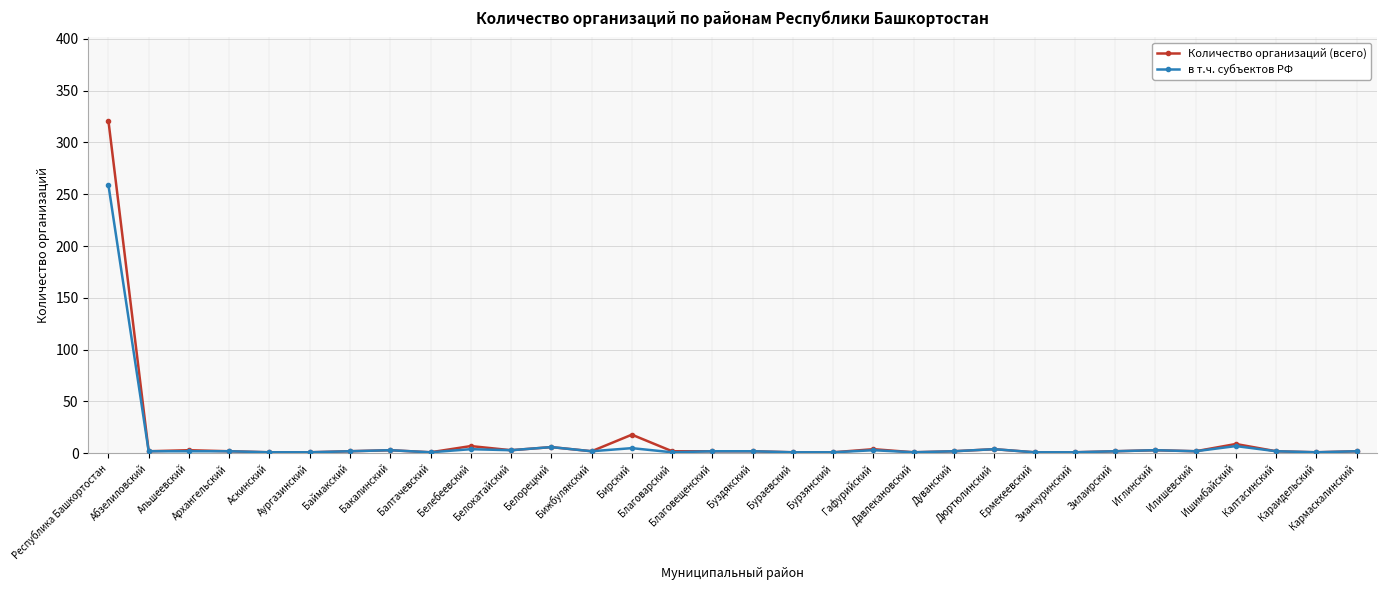

Which series has the widest spread of values?

Количество организаций (всего)